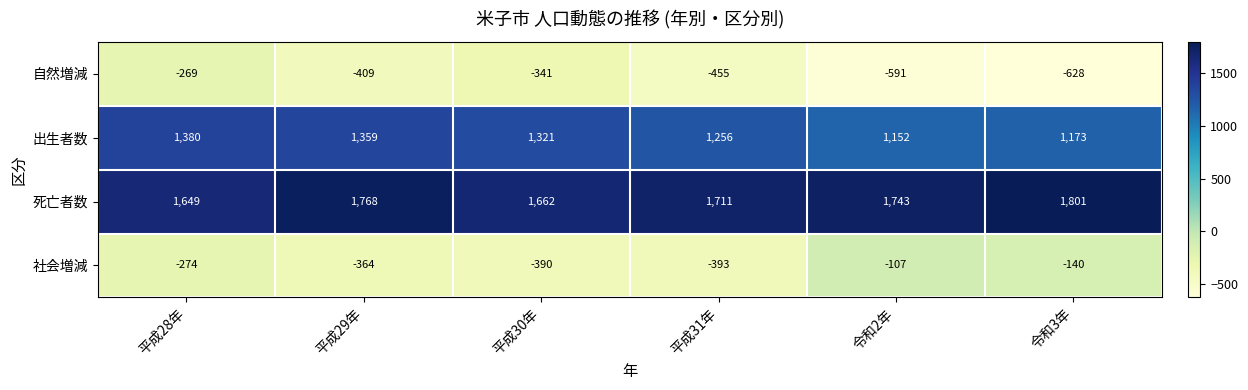

What is the greatest value displayed?

1801